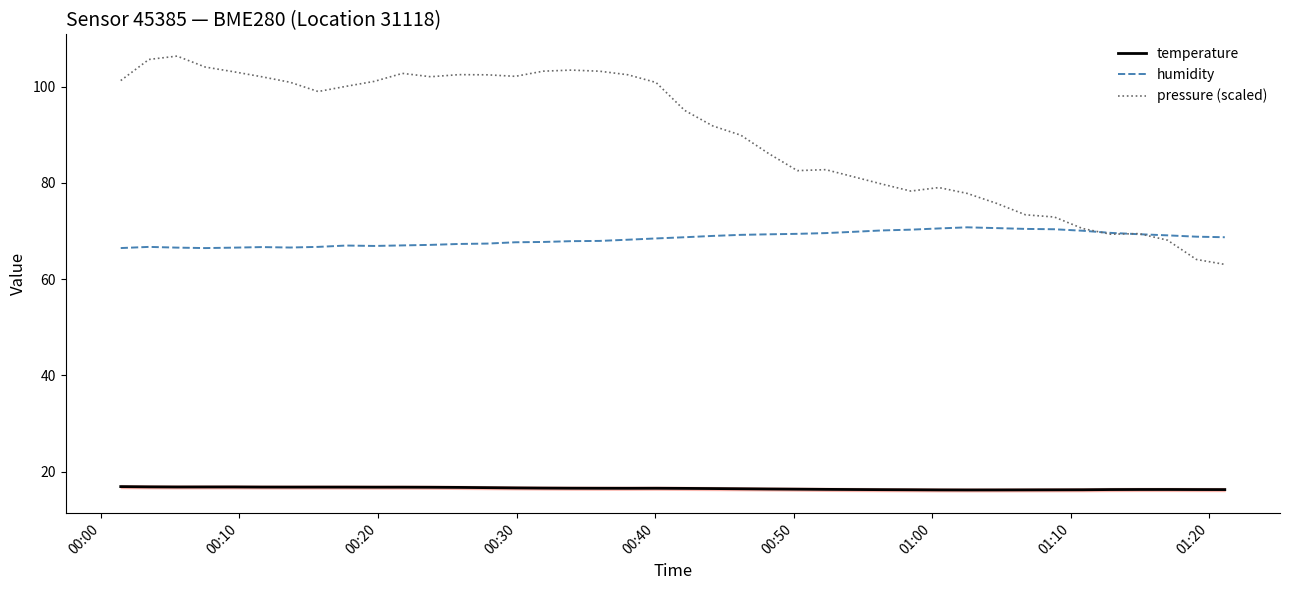

True or false: pressure (scaled) and humidity intersect in this chart.

True